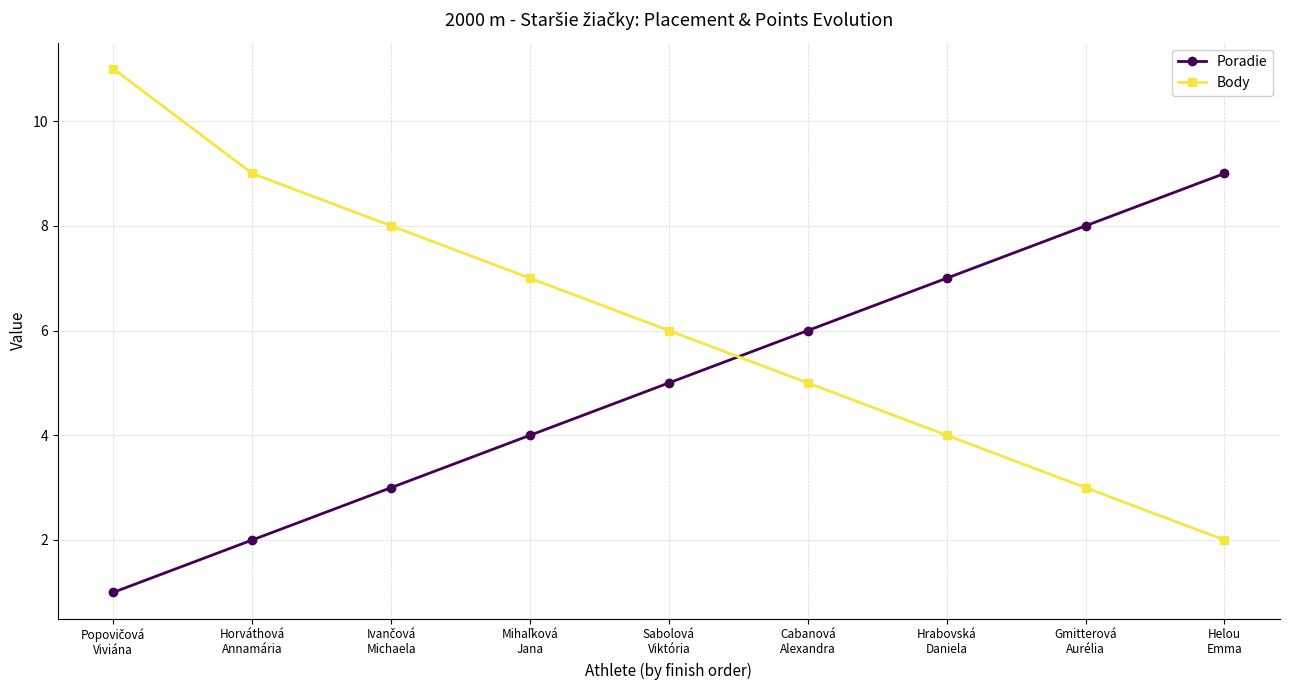

What is the spread (max minus min) of values at Hrabovská
Daniela?

3